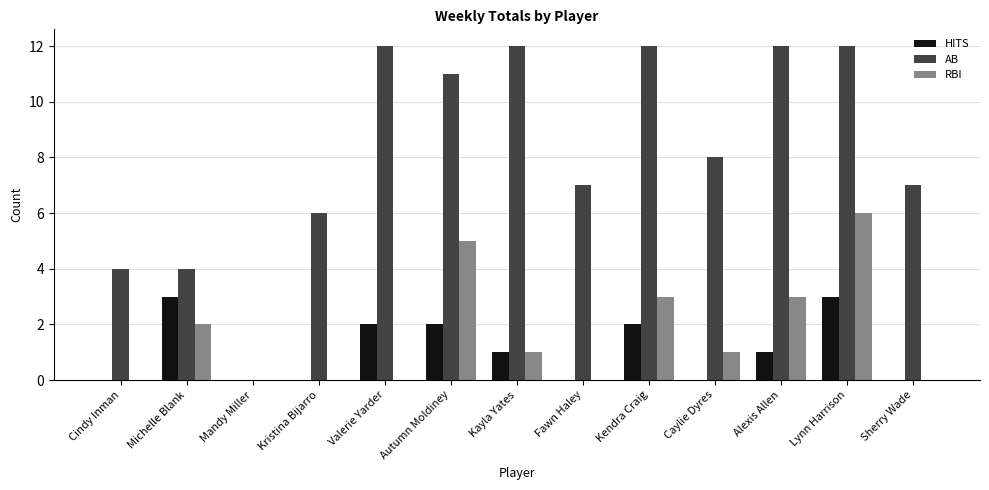

At which label does RBI reach its peak?

Lynn Harrison